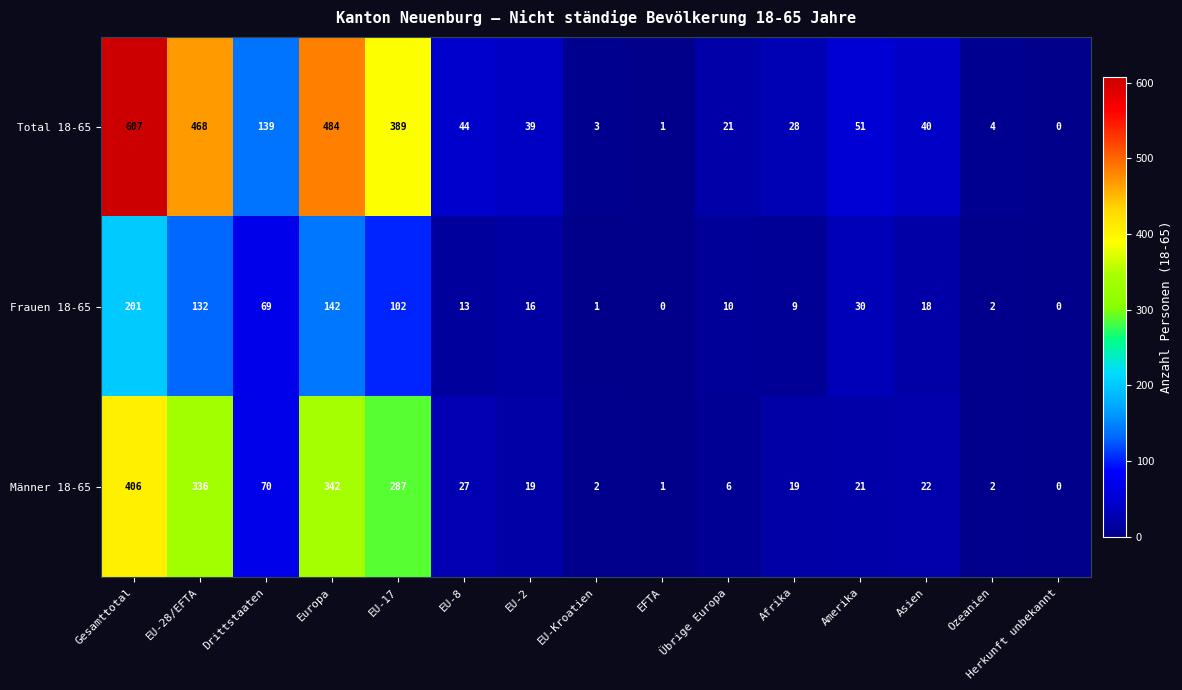

Which series has the largest total across all categories?

Total 18-65